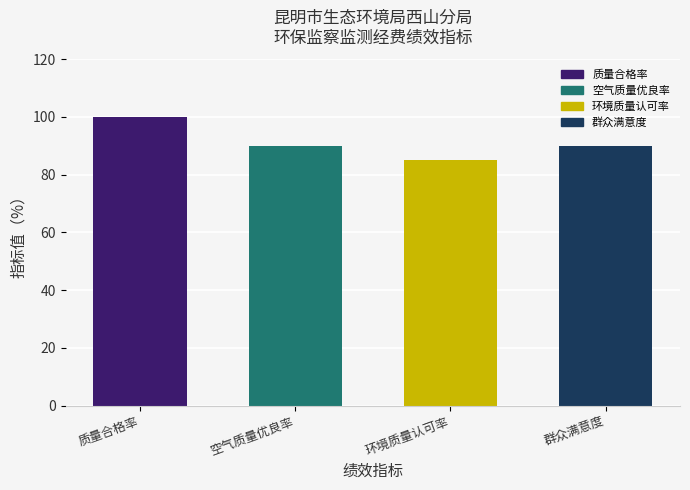

Count the number of data series in this chart.

1